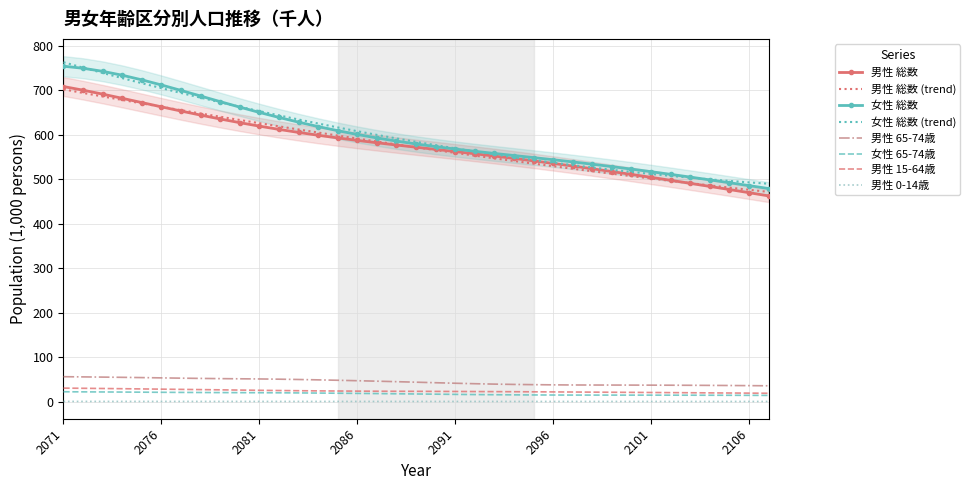

What is the average value of the 男性 65-74歳 series?

44.4